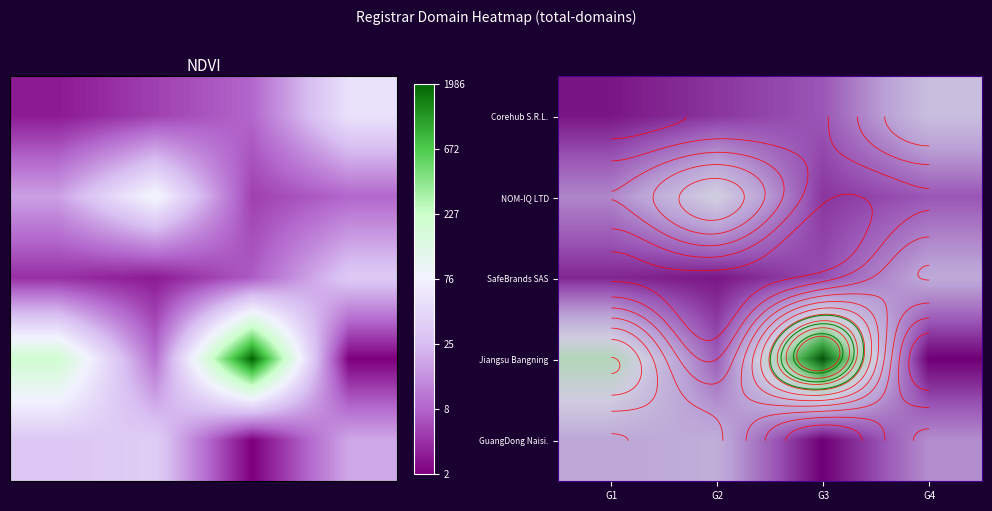

How many data points does each series have?

4